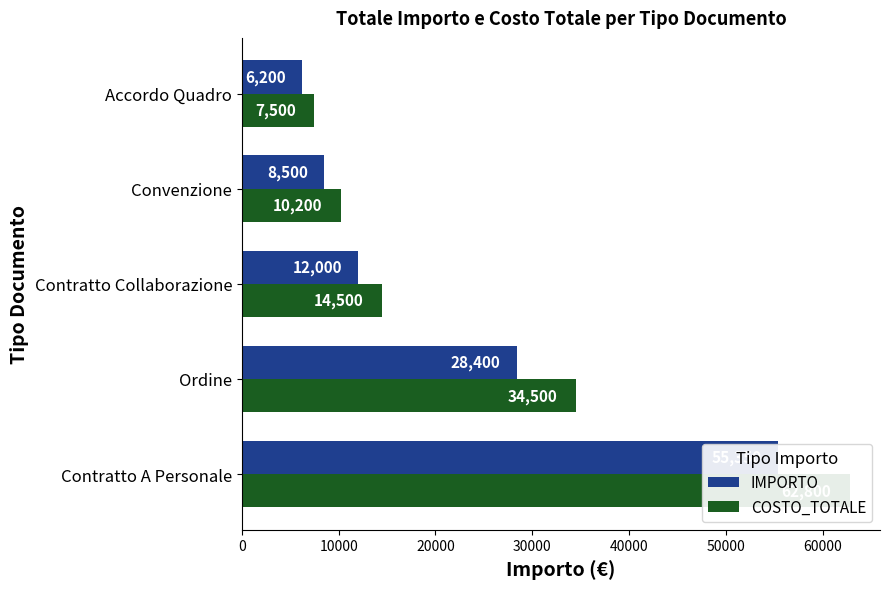

How many data points does each series have?

5